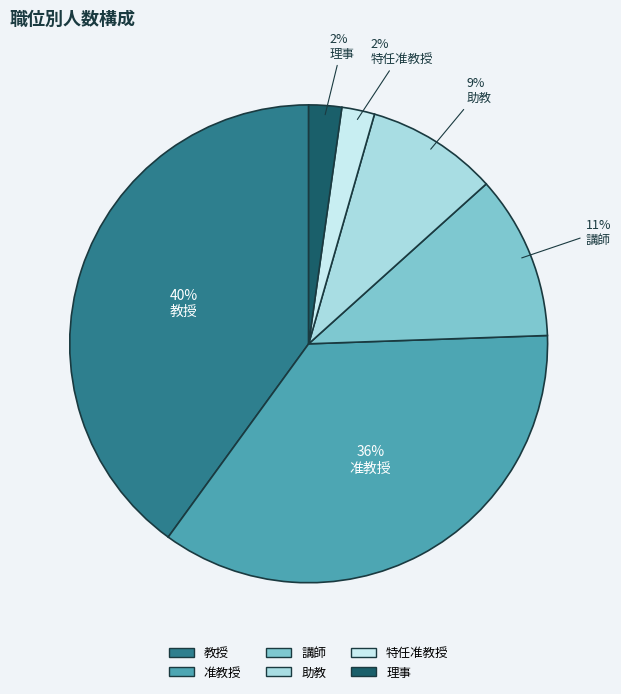

How many slices are in this pie chart?

6